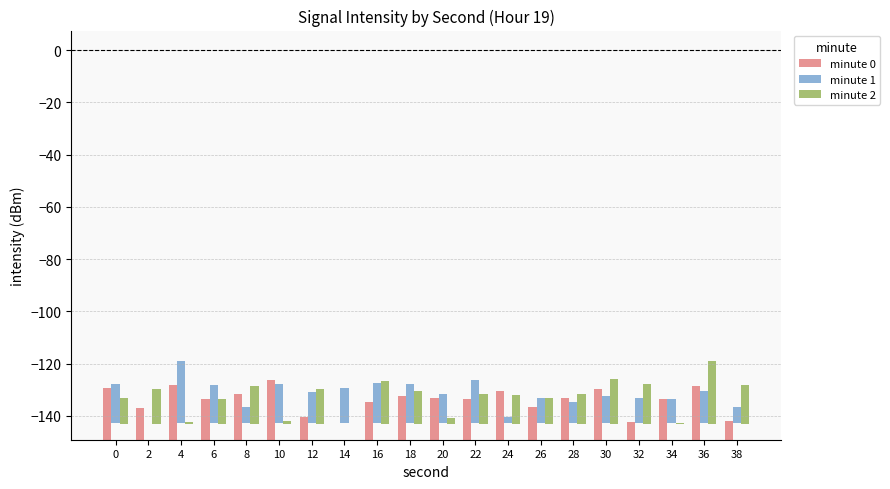

Reading left to right, list all the values displayed in this chart.

minute 0: 19.7	12.1	21.1	15.7	17.5	23.0	8.9	0.0	14.5	16.6	16.1	15.4	18.8	12.5	16.1	19.2	6.8	15.5	20.6	7.1
minute 1: 14.7	0.0	23.7	14.6	6.2	15.0	11.9	13.2	15.4	15.0	11.0	16.5	2.4	9.5	8.0	10.1	9.7	9.0	12.3	6.1
minute 2: 10.1	13.3	0.9	9.6	14.6	1.1	13.4	0.0	16.4	12.6	2.2	11.4	11.0	10.1	11.5	17.1	15.2	0.5	24.2	15.1